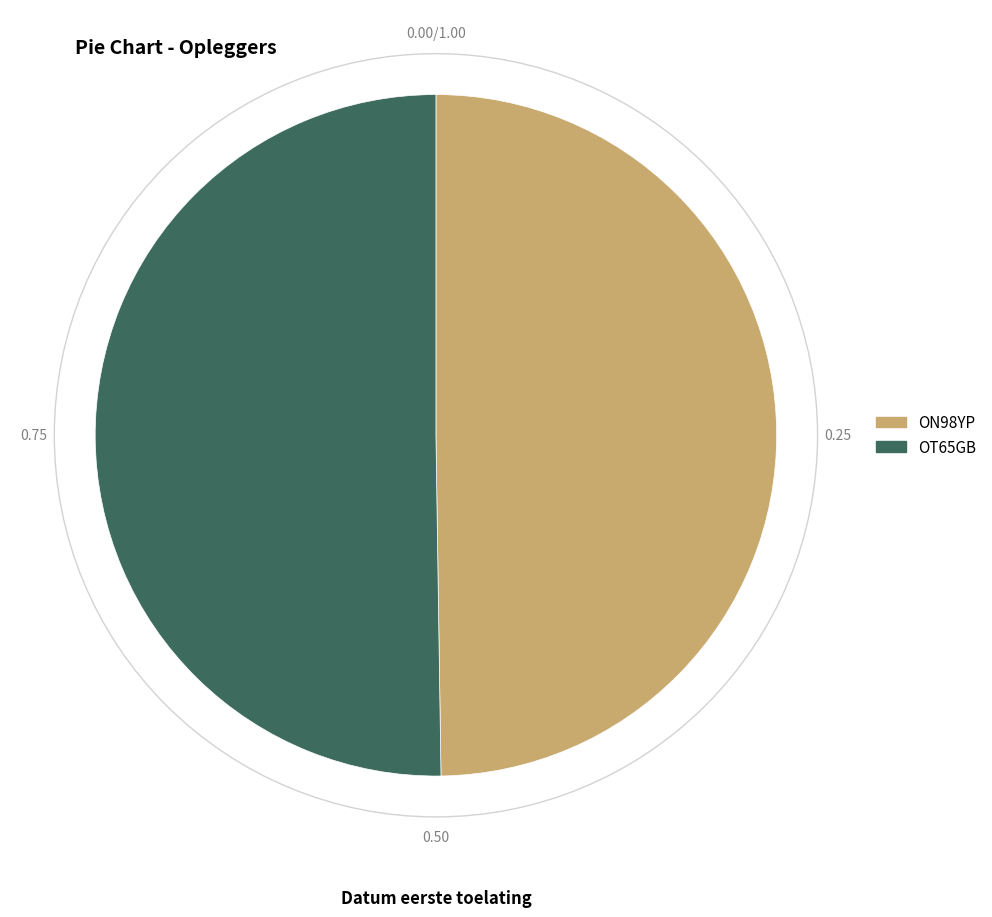

The OT65GB slice represents 50% of the pie. True or false?

True